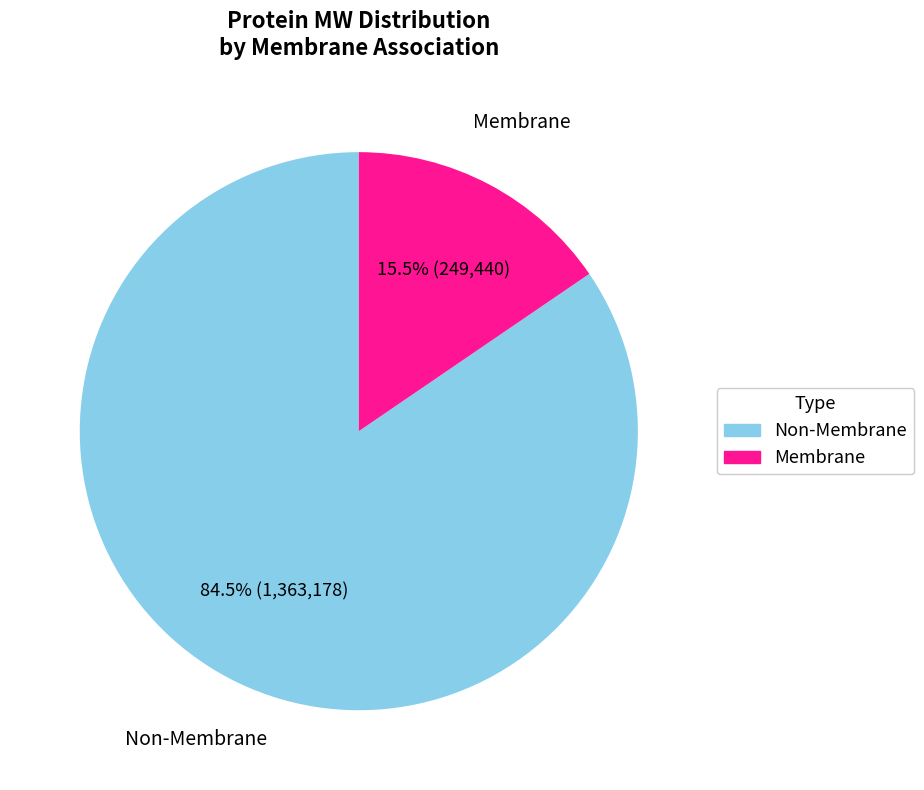

Does Non-Membrane represent more than half of the total?

Yes